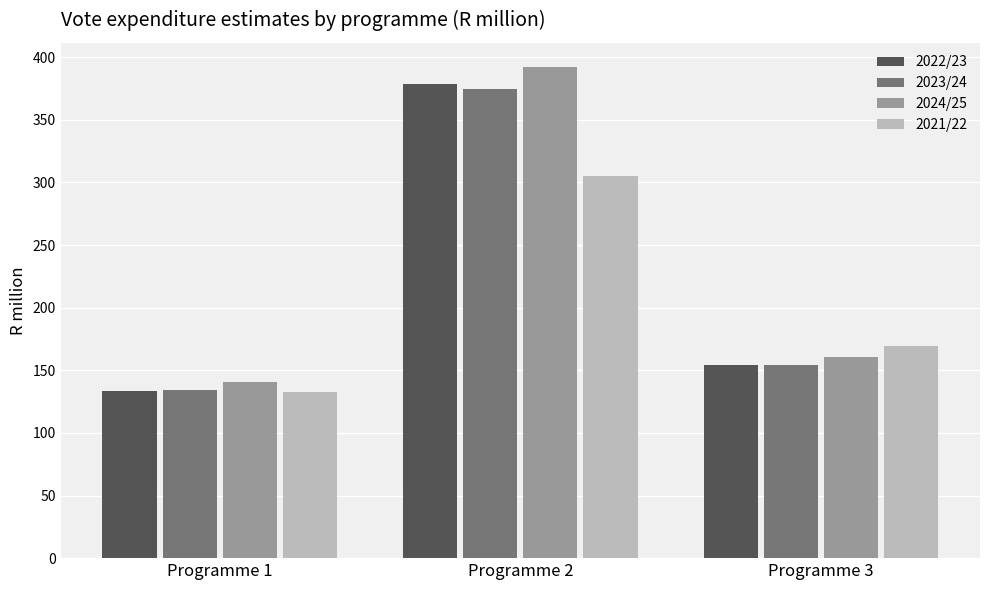

Between Programme 1 and Programme 2, which series saw the biggest shift?

2024/25